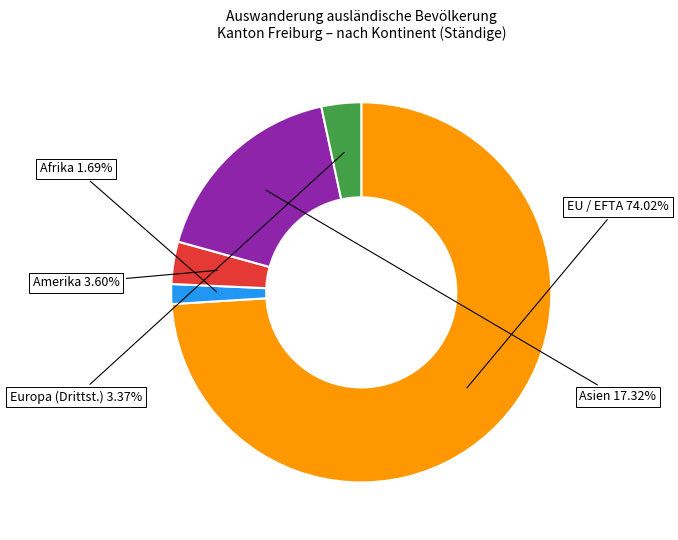

To the nearest percent, what percentage of the pie is Afrika?

2%